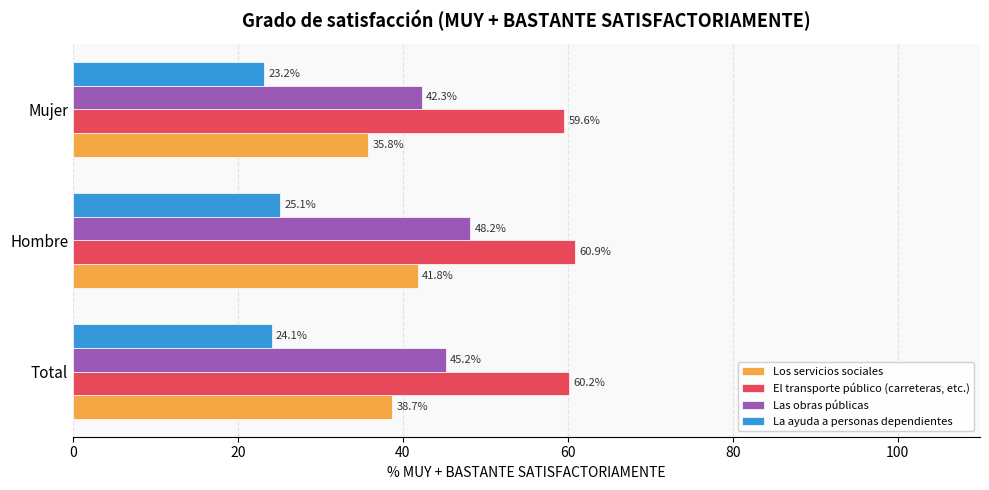

What is the minimum value shown in the chart?

23.2